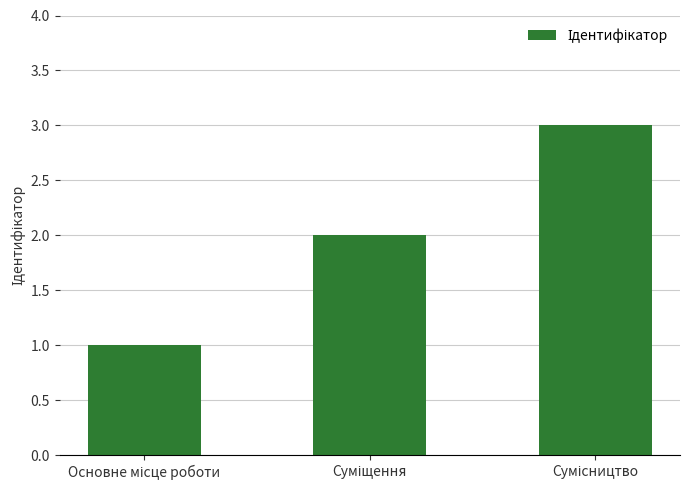

What is the sum of all values?

6